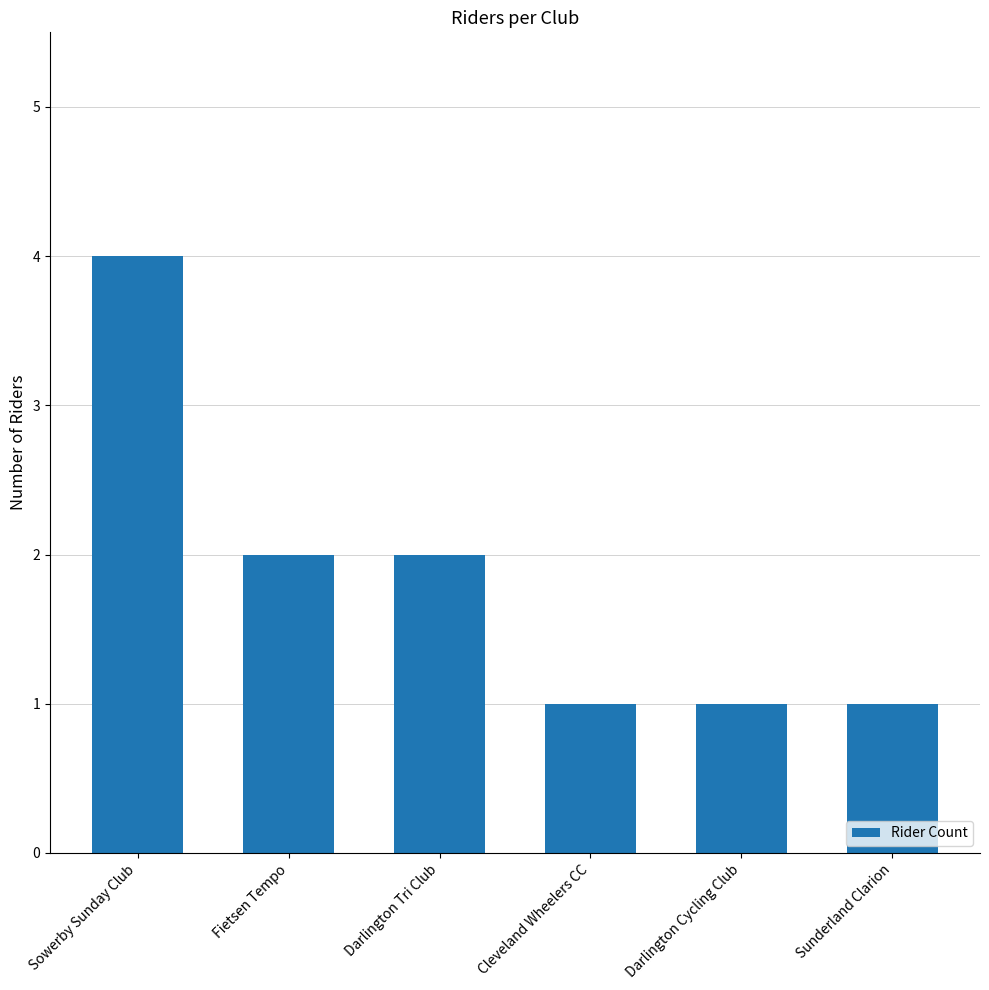

What is the greatest value displayed?

4